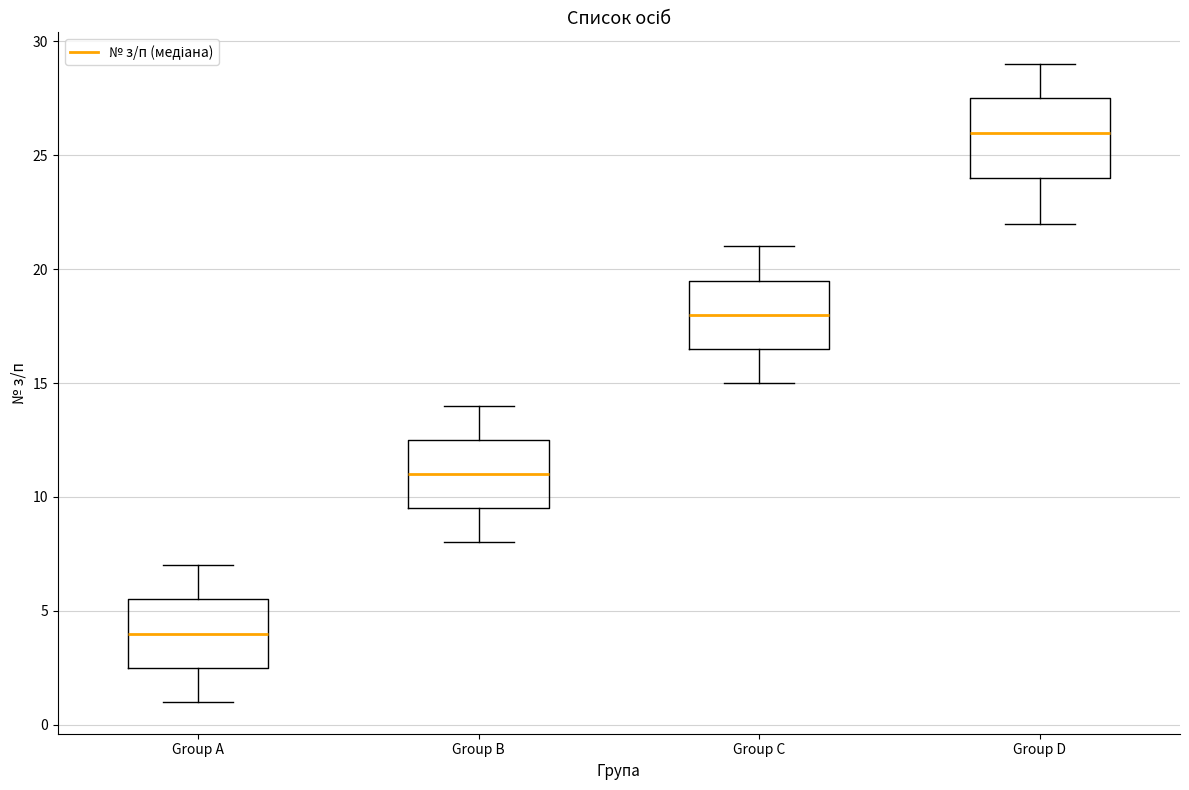

Reading left to right, read every box against the y-axis: the position of its median line, the range the box covers, and the ends of its whiskers. The values are not printed on the chart, so give them approximately, as read against the axis.

Group A: median 4.0, box 2.5 to 5.5, whiskers 1.0 to 7.0
Group B: median 11.0, box 9.5 to 12.5, whiskers 8.0 to 14.0
Group C: median 18.0, box 16.5 to 19.5, whiskers 15.0 to 21.0
Group D: median 26.0, box 24.0 to 27.5, whiskers 22.0 to 29.0